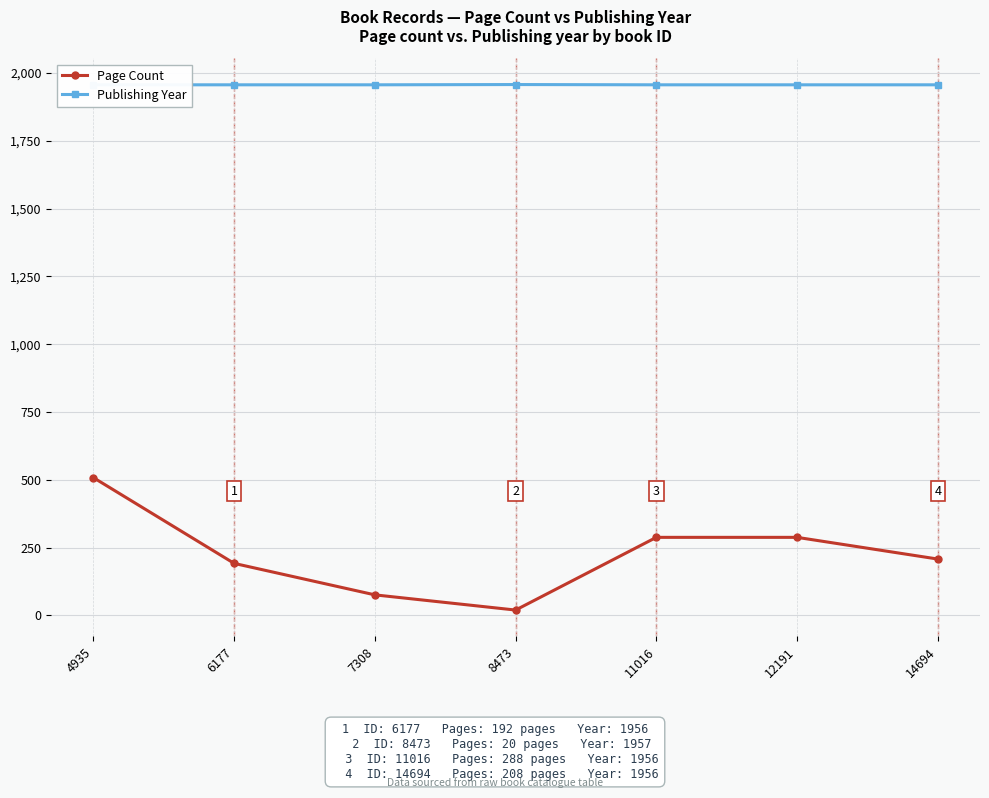

Reading right to left, list all the values displayed in this chart.

Page Count: 208	288	288	20	76	192	508
Publishing Year: 1956	1956	1956	1957	1956	1956	1956